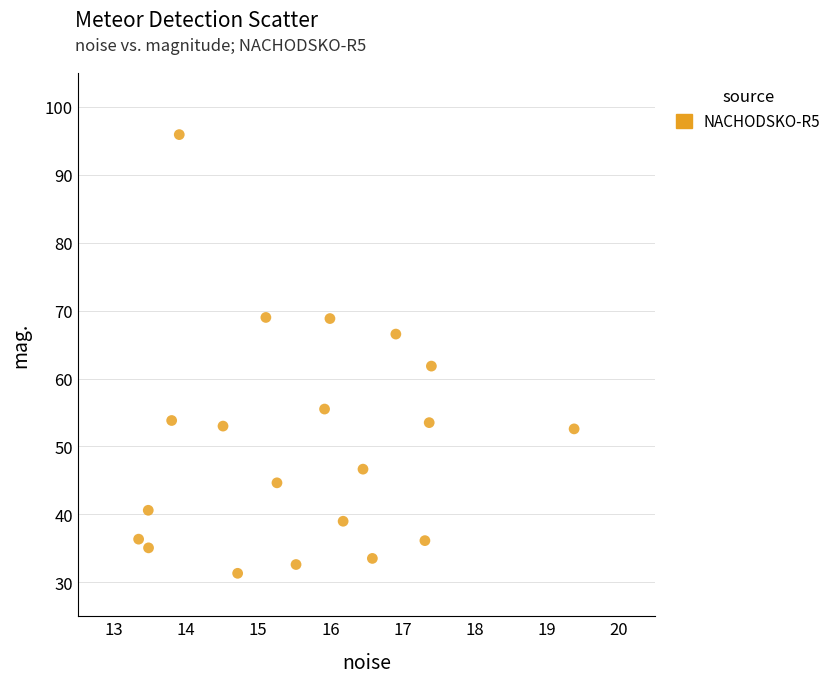

What Y value in the scatter plot is closest to 63?

61.8